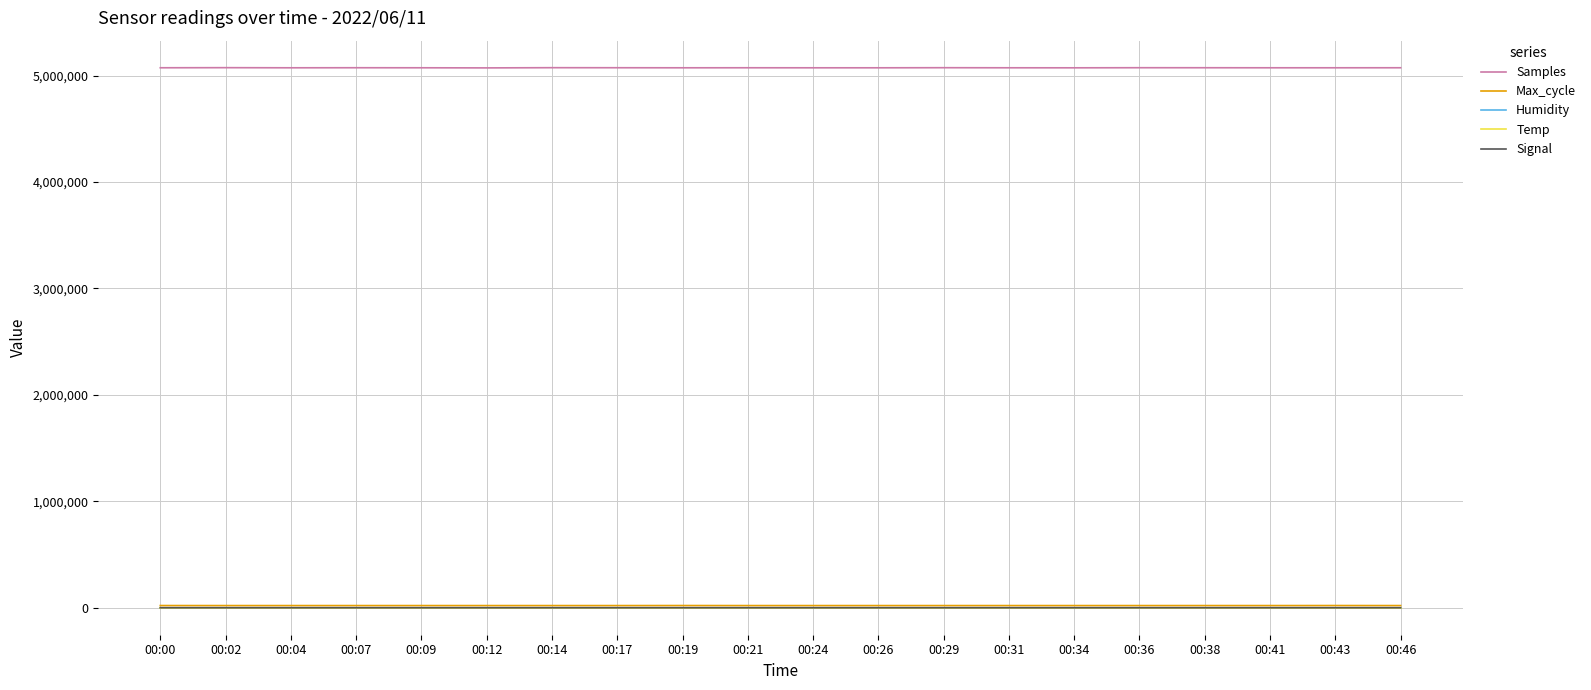

What is the difference between the second highest and minimum values in the Samples series?

1953.0